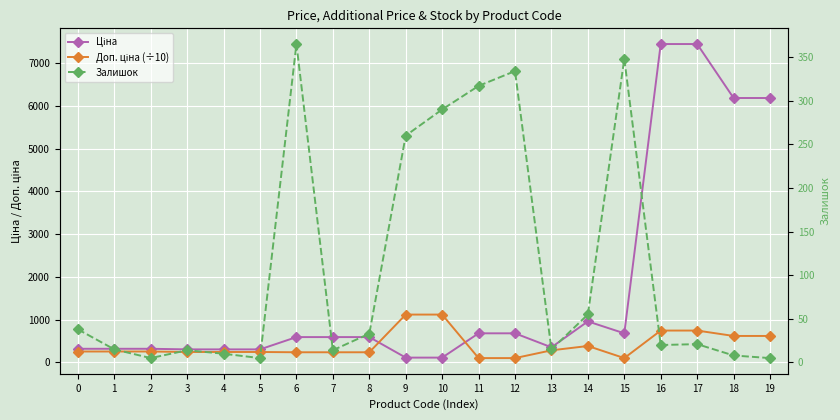

What is the total value across all series at 13?

649.8